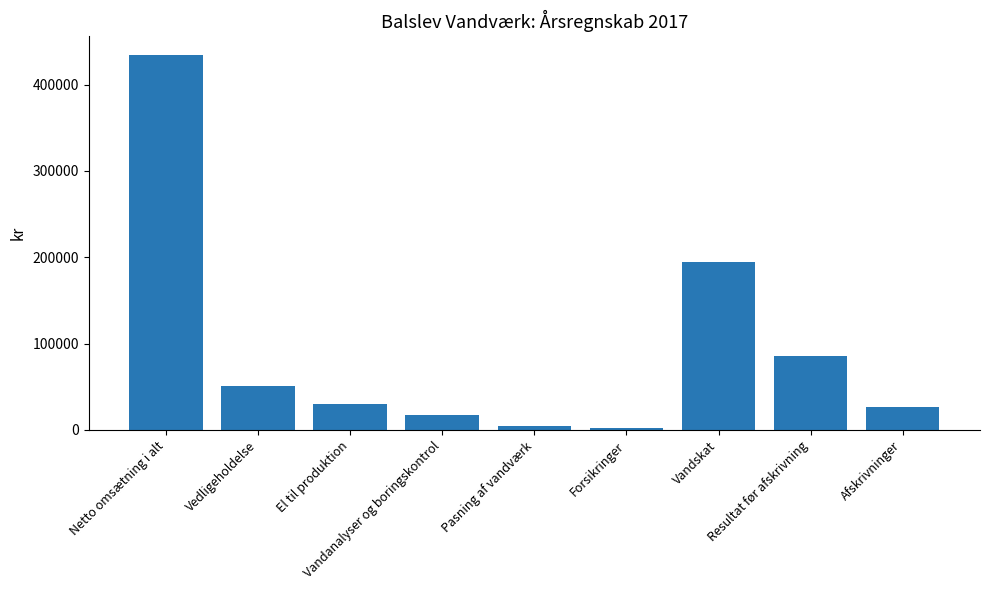

At which label is the value closest to 218187?

Vandskat